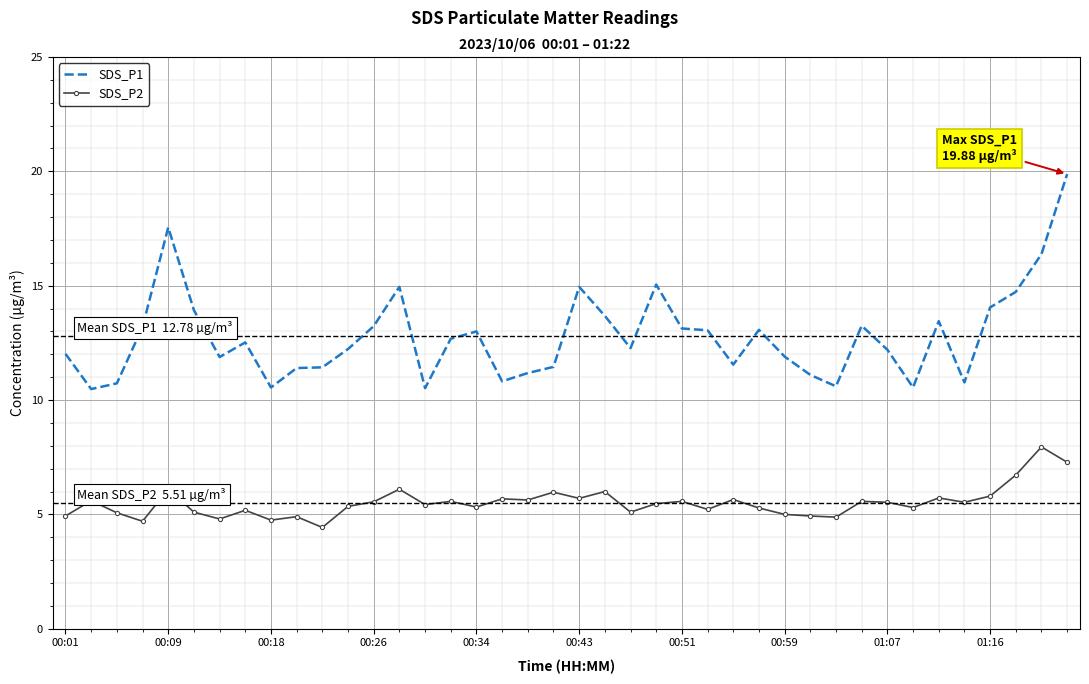

What is the difference between the maximum and minimum values in the SDS_P2 series?

3.5